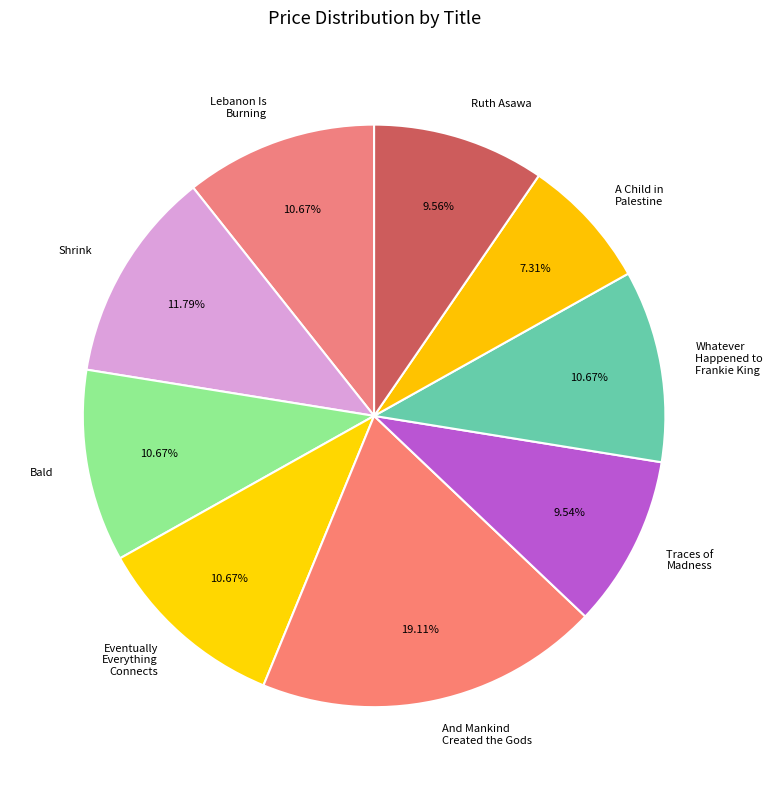

Does Shrink represent more than half of the total?

No